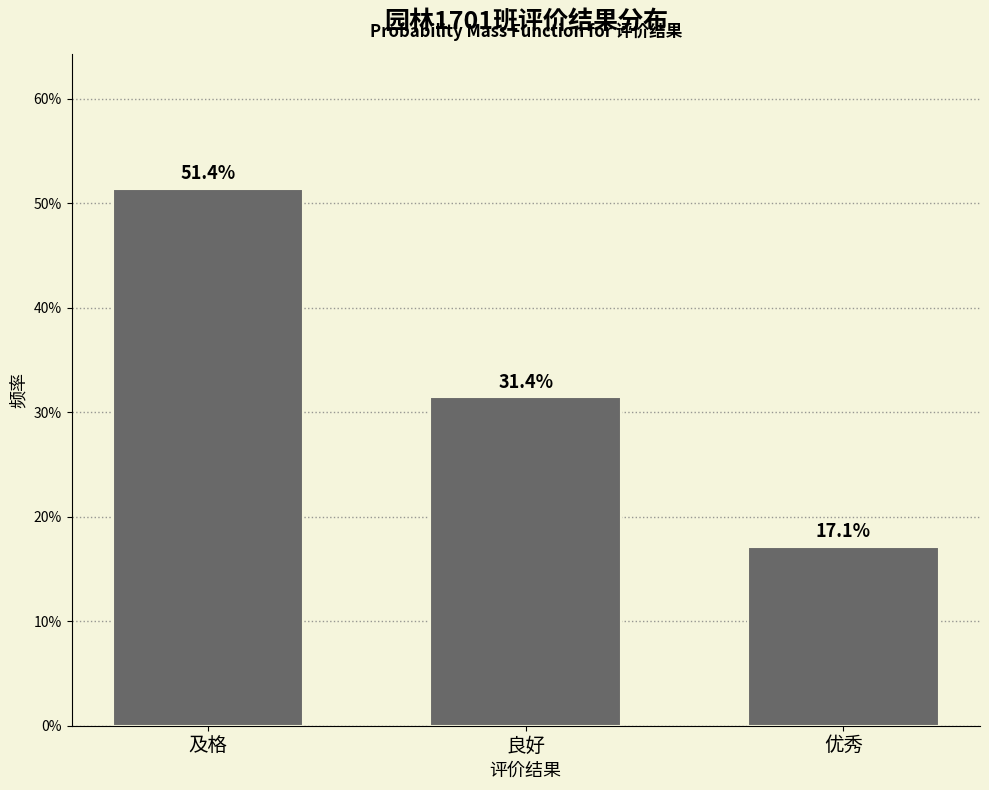

Reading left to right, extract all data points from this chart.

51.4	31.4	17.1